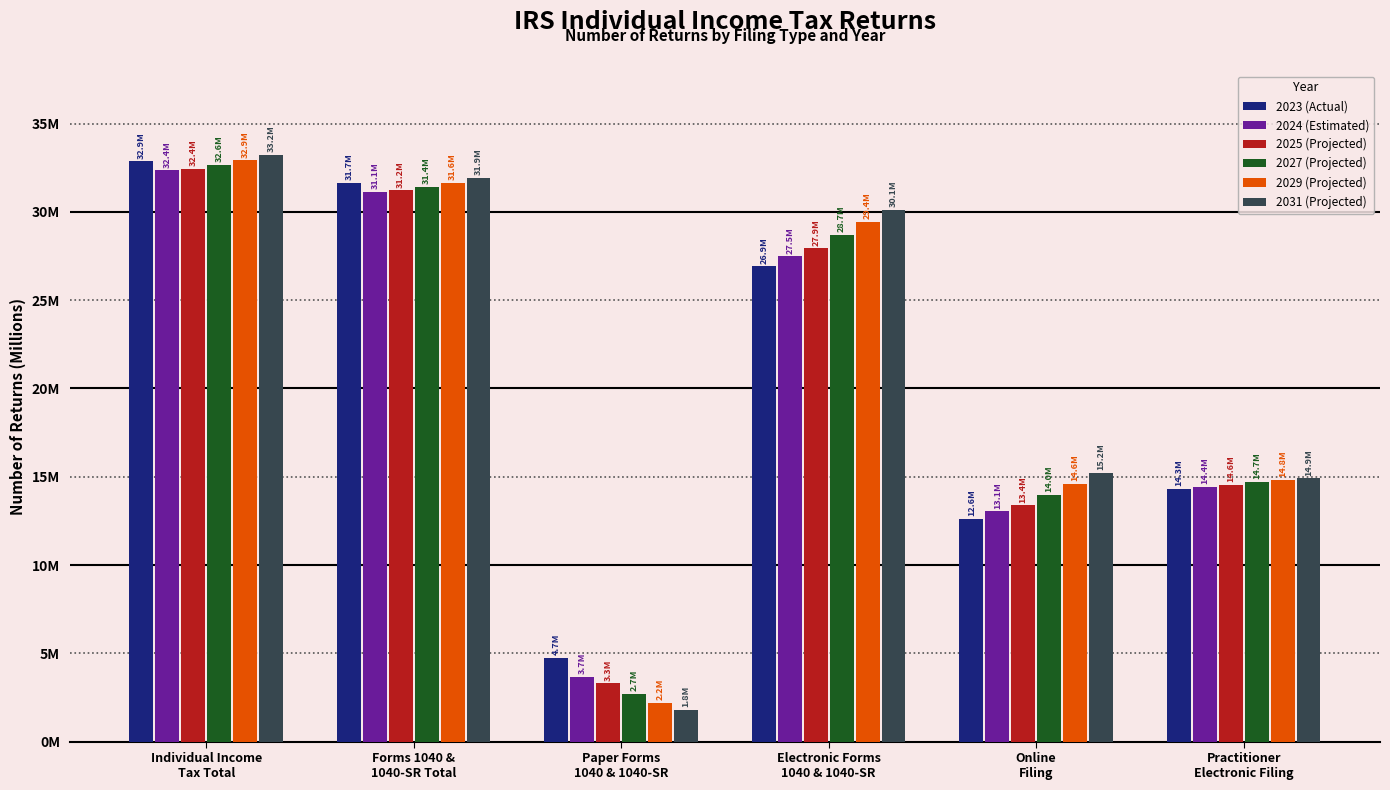

Are the bars horizontal?

No